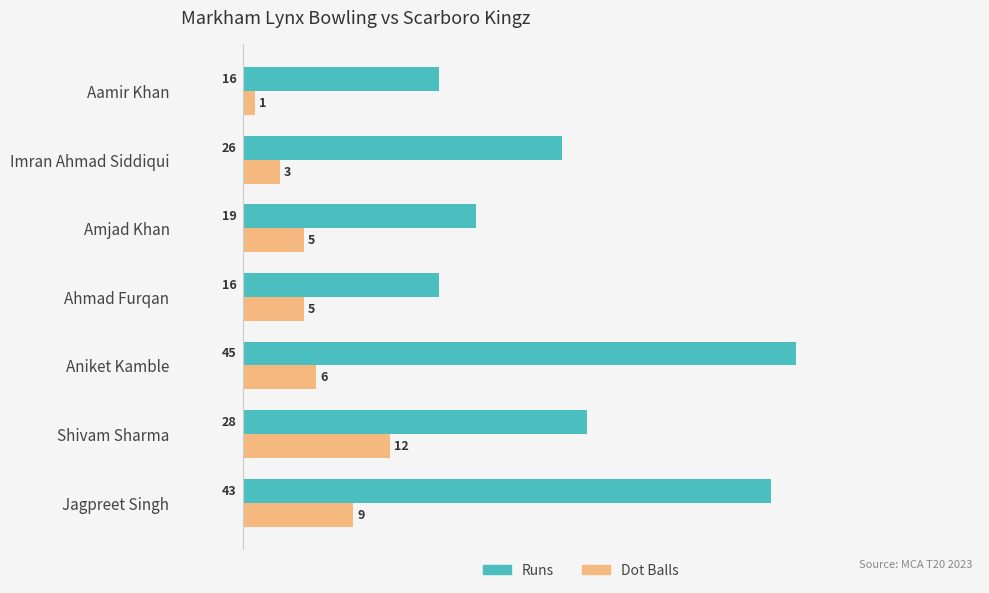

What is the total value across all series at Aniket Kamble?

51